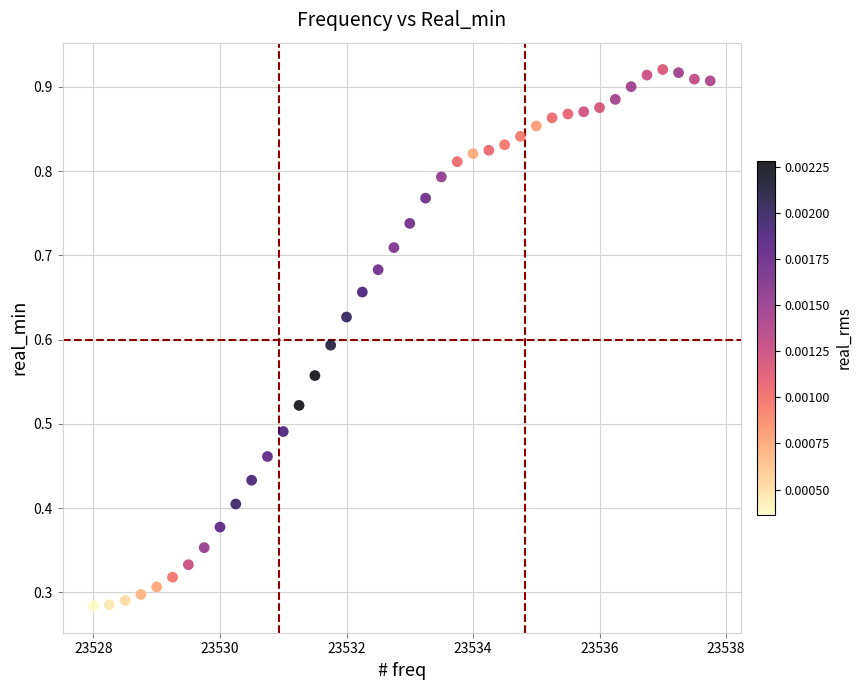

What is the range of X values (max minus min)?

9.8